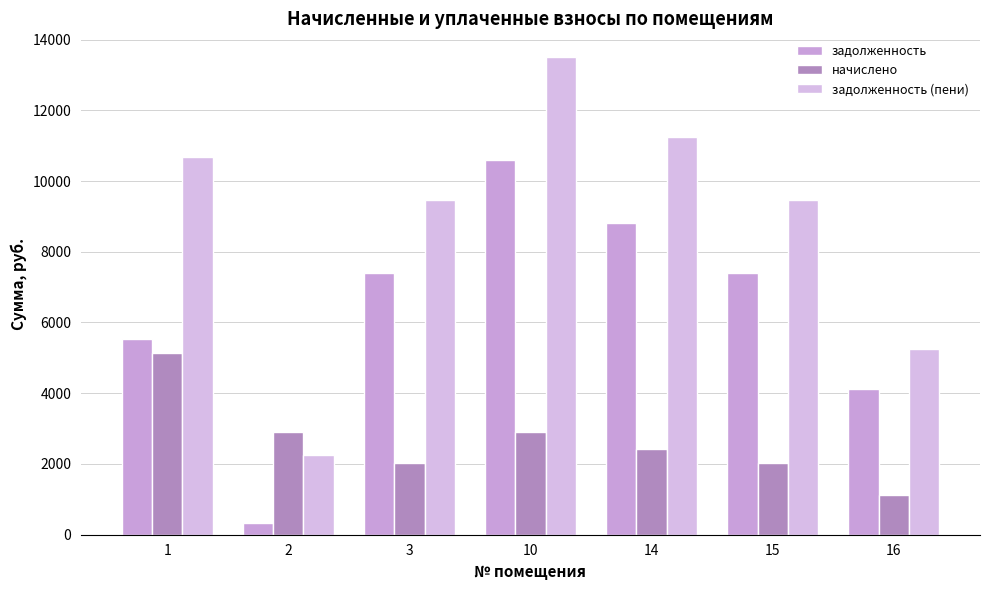

What is the total value across all series at 10?

27000.0